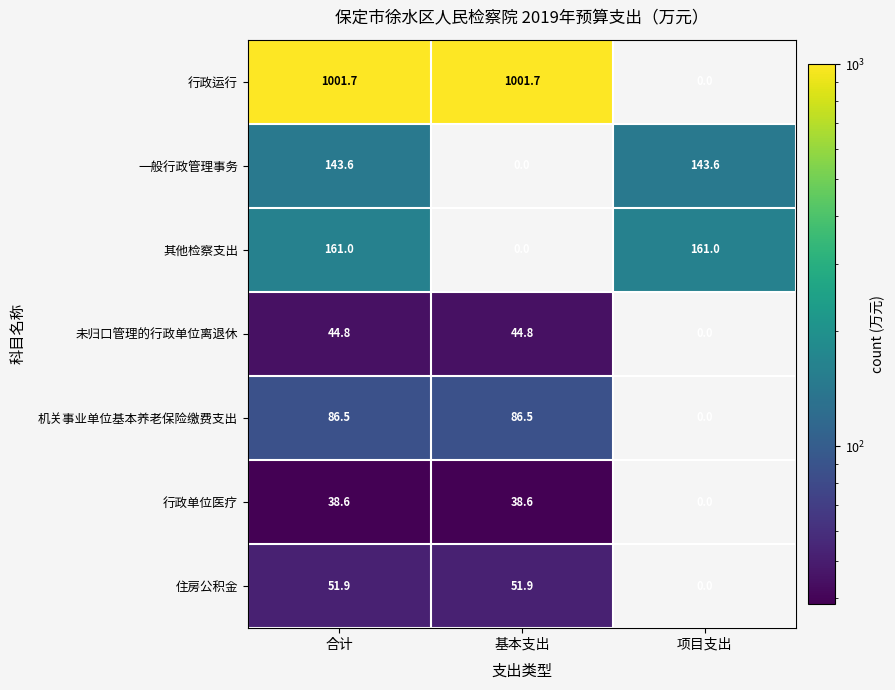

Which series has the largest range (max minus min)?

行政运行